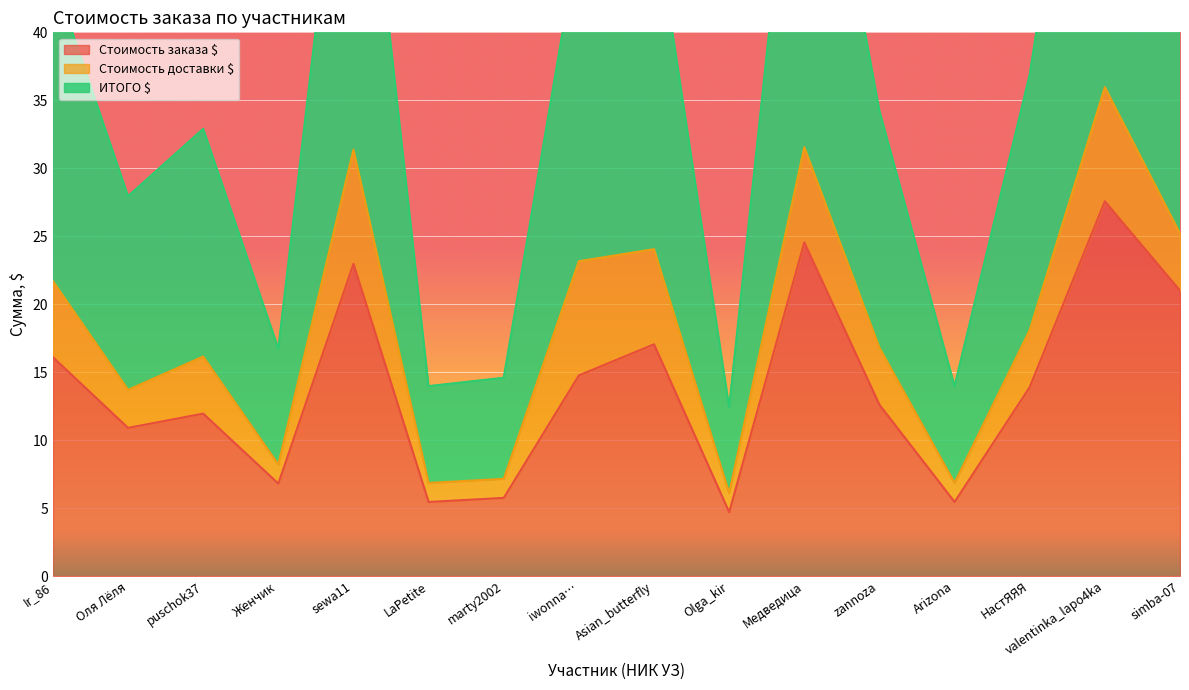

At how many categories does at least one series exceed 11?

16